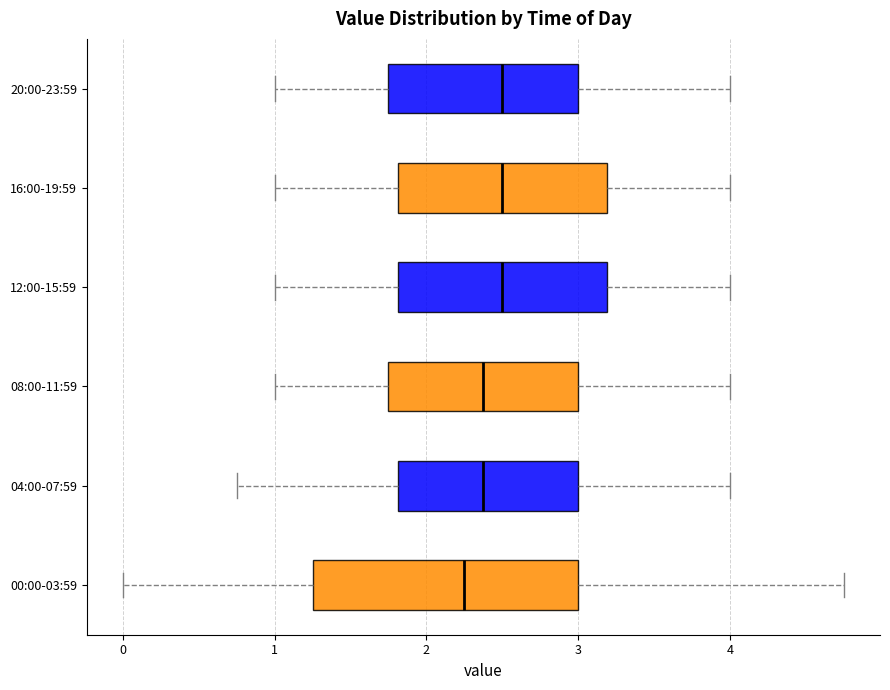

Reading bottom to top, transcribe this box plot: for each box, give where its median line is, the range the box spans, and where its two whiskers end, as read against the x-axis. The values are not printed on the chart, so give them approximately, as read against the axis.

00:00-03:59: median 2.3, box 1.3 to 3.0, whiskers 0.0 to 4.8
04:00-07:59: median 2.4, box 1.8 to 3.0, whiskers 0.8 to 4.0
08:00-11:59: median 2.4, box 1.8 to 3.0, whiskers 1.0 to 4.0
12:00-15:59: median 2.5, box 1.8 to 3.2, whiskers 1.0 to 4.0
16:00-19:59: median 2.5, box 1.8 to 3.2, whiskers 1.0 to 4.0
20:00-23:59: median 2.5, box 1.8 to 3.0, whiskers 1.0 to 4.0